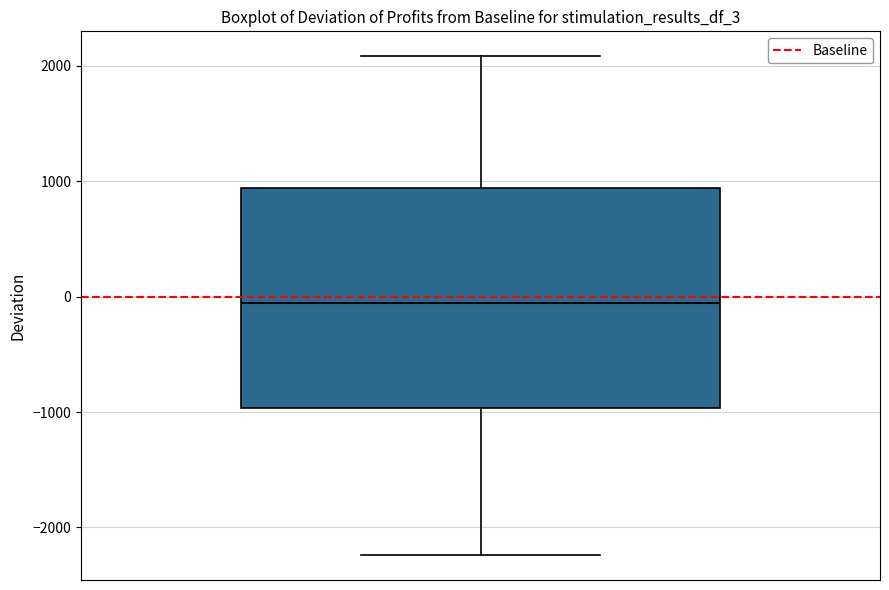

Where is the lower edge of the box on the y-axis? The values are not printed on the chart, so give them approximately, as read against the axis.

-1000